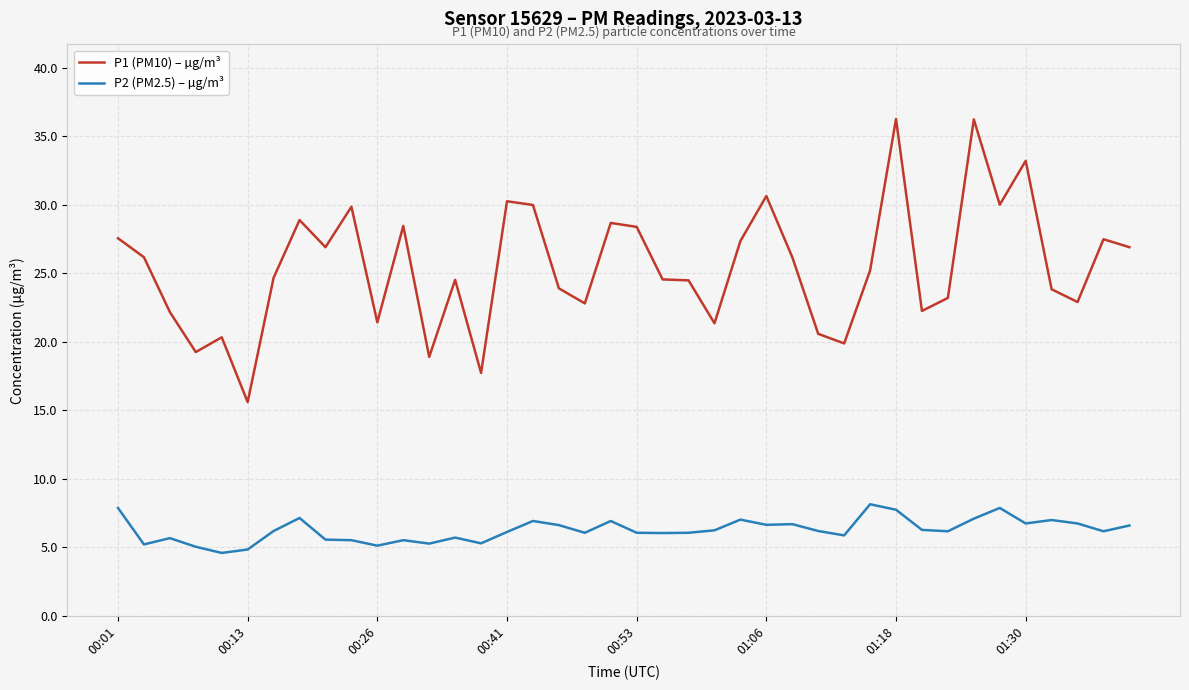

Does the chart have visible grid lines?

Yes